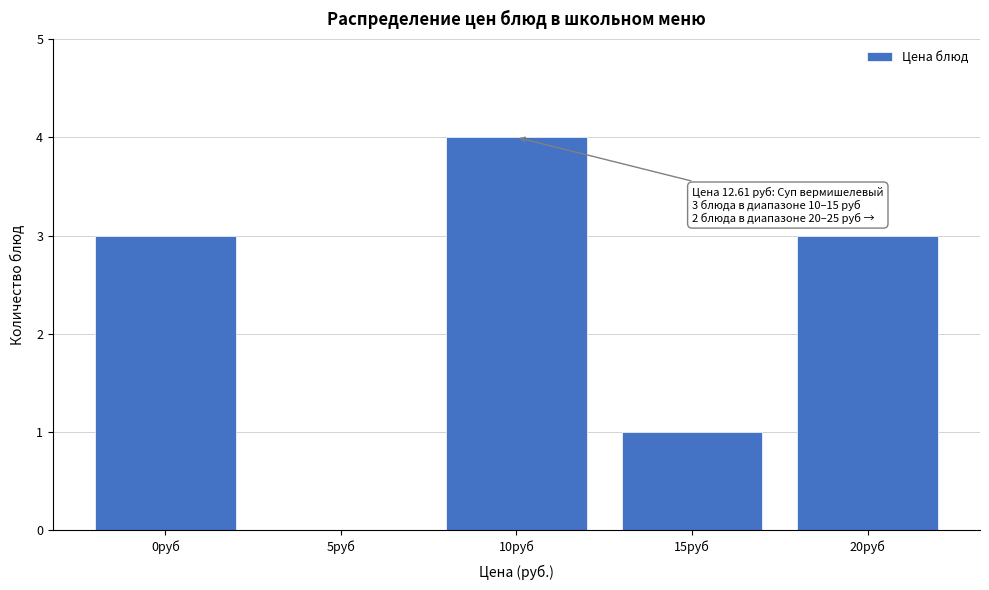

Reading left to right, extract all data points from this chart.

0руб=3	5руб=0	10руб=4	15руб=1	20руб=3